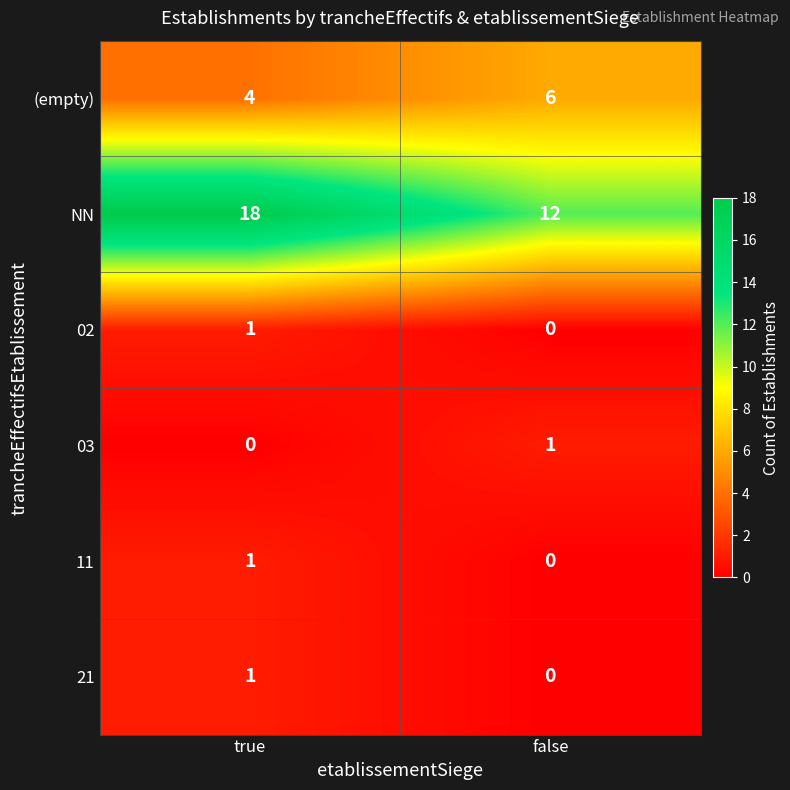

True or false: 11 has a value of 0 at false.

True